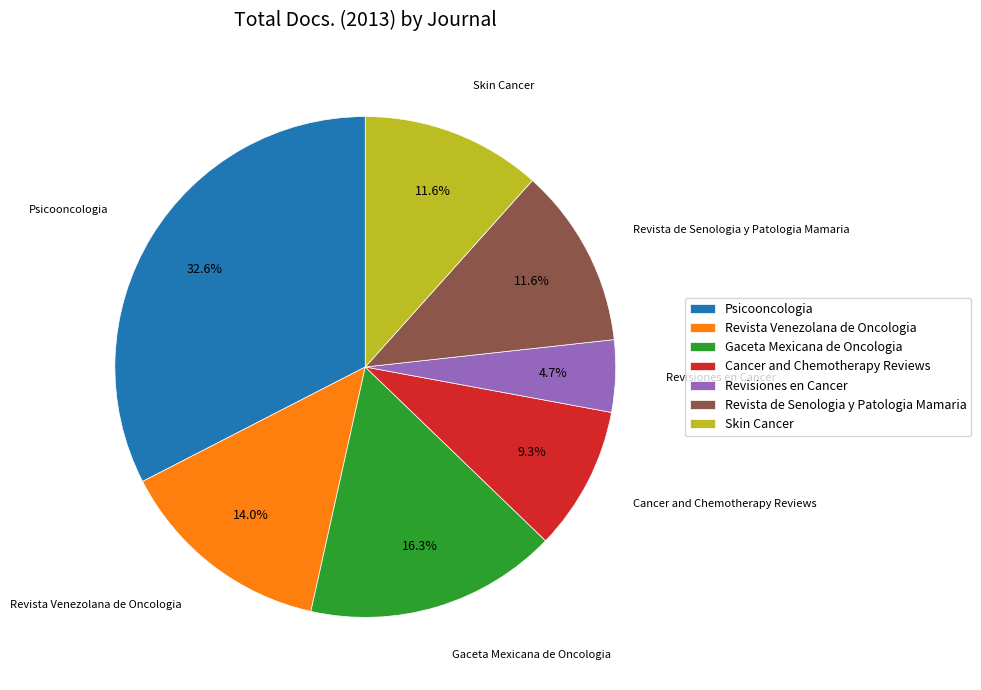

Which slice is the largest?

Psicooncologia